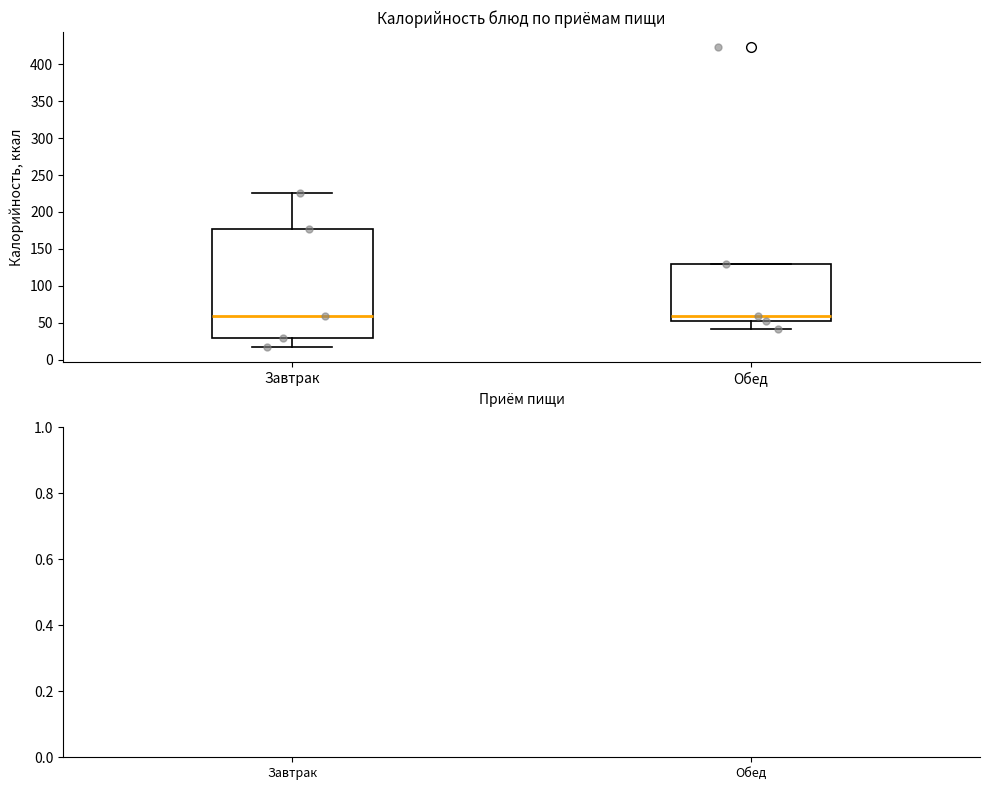

Which box is the tallest, from its lower edge to its upper edge?

Завтрак